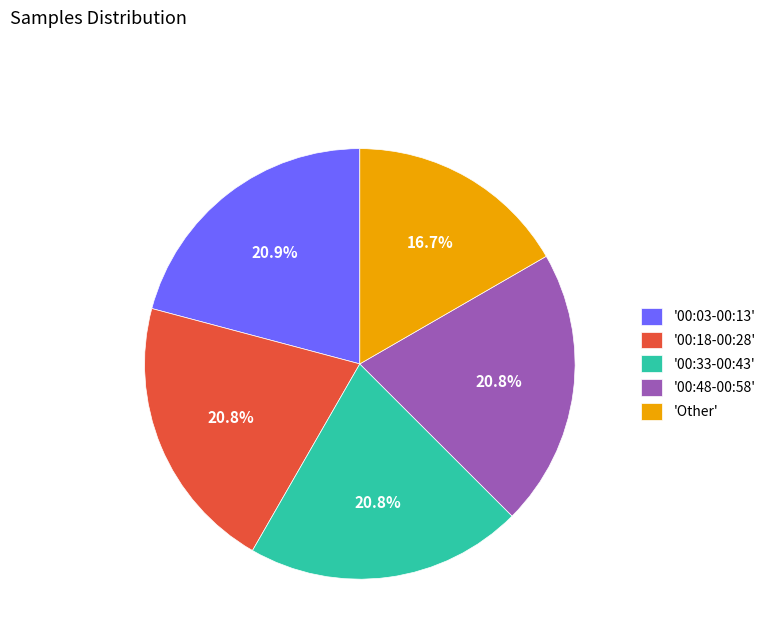

Is there a majority slice in this chart?

No